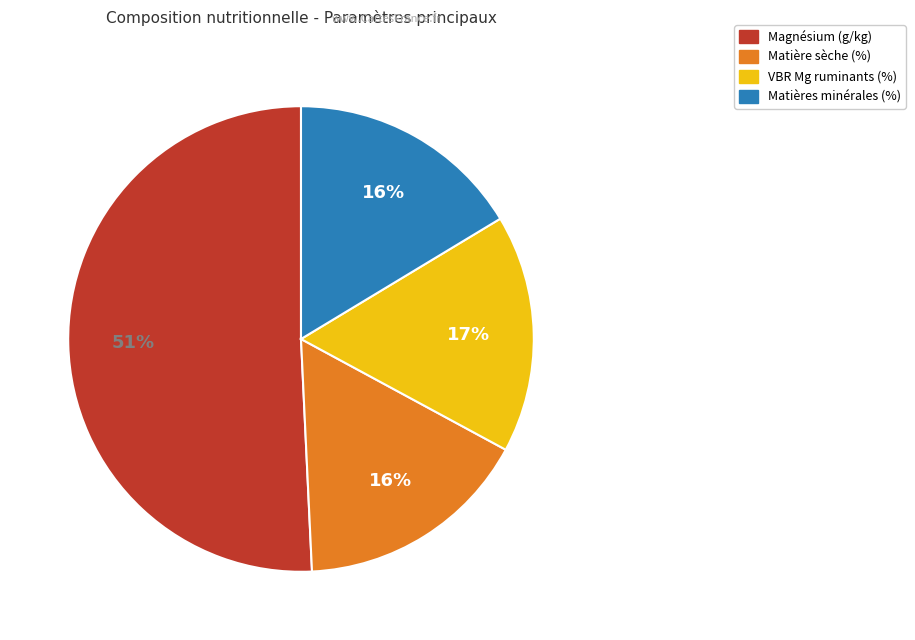

What is the largest slice in the pie chart?

Magnésium (g/kg)